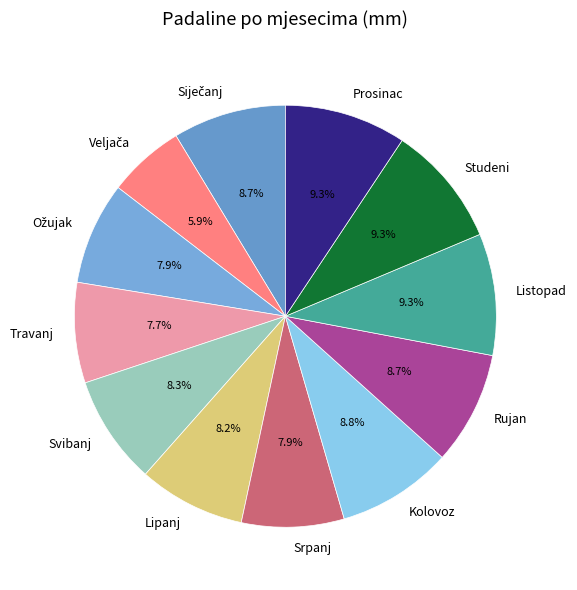

What is the ratio of the value at Listopad to the value at Studeni?

1.0